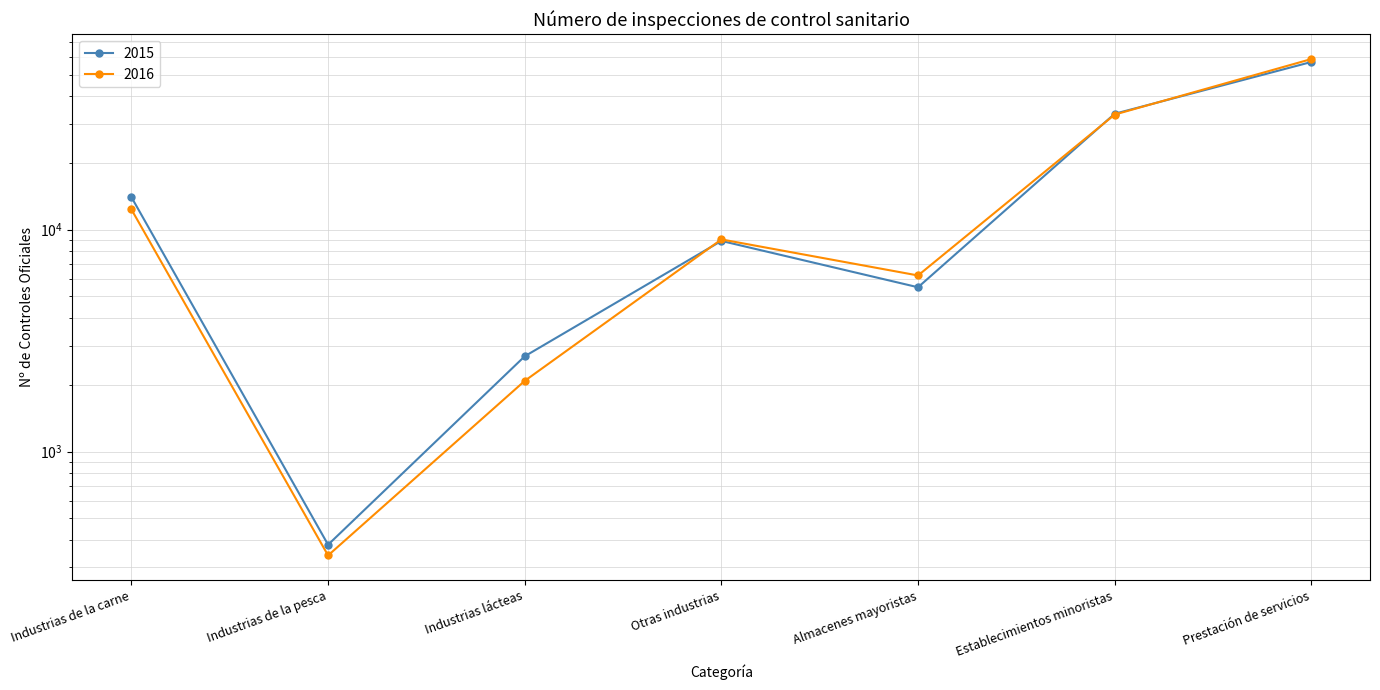

Reading left to right, extract all data points from this chart.

2015: 14019	380	2688	8903	5502	33324	57047
2016: 12339	340	2082	9043	6219	33048	58809